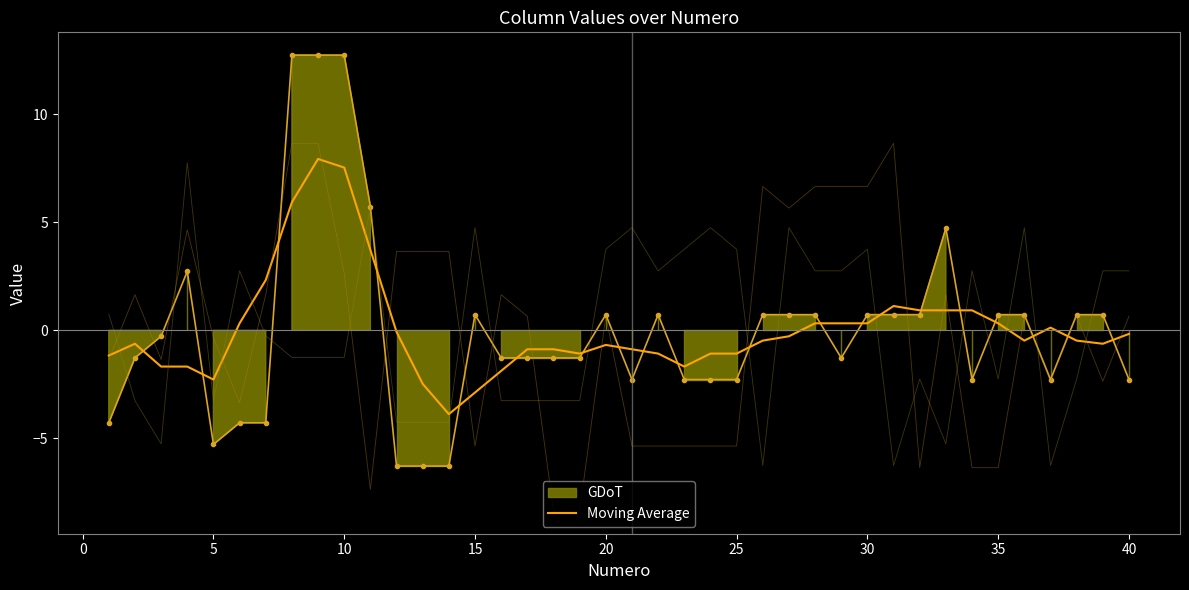

What is the lowest value of the Moving Average series?

-3.9